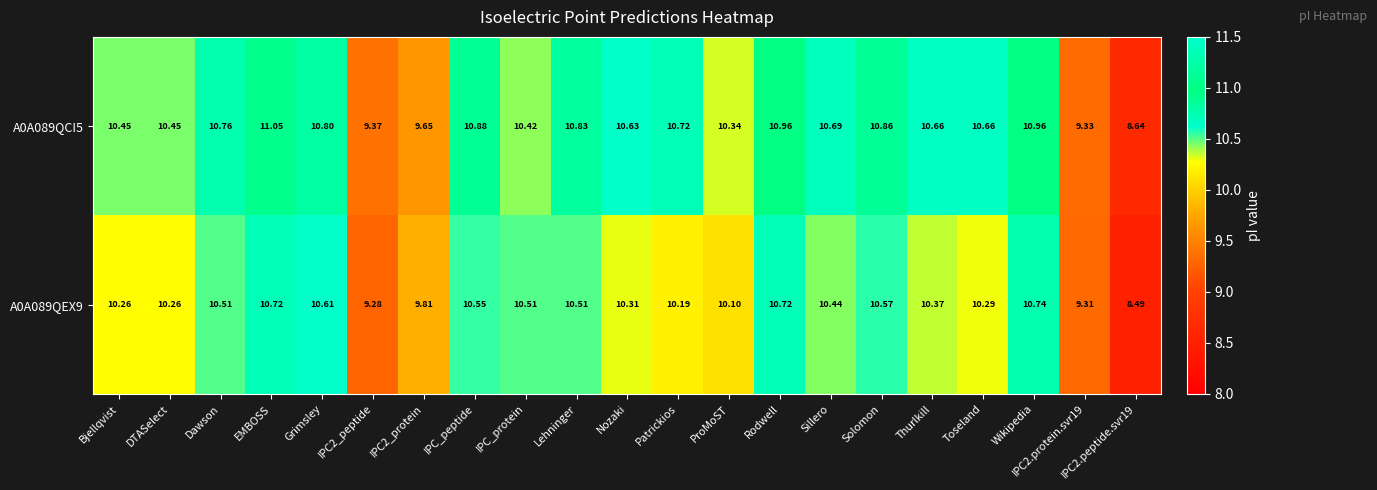

At which label does A0A089QCI5 first exceed 10?

Bjellqvist